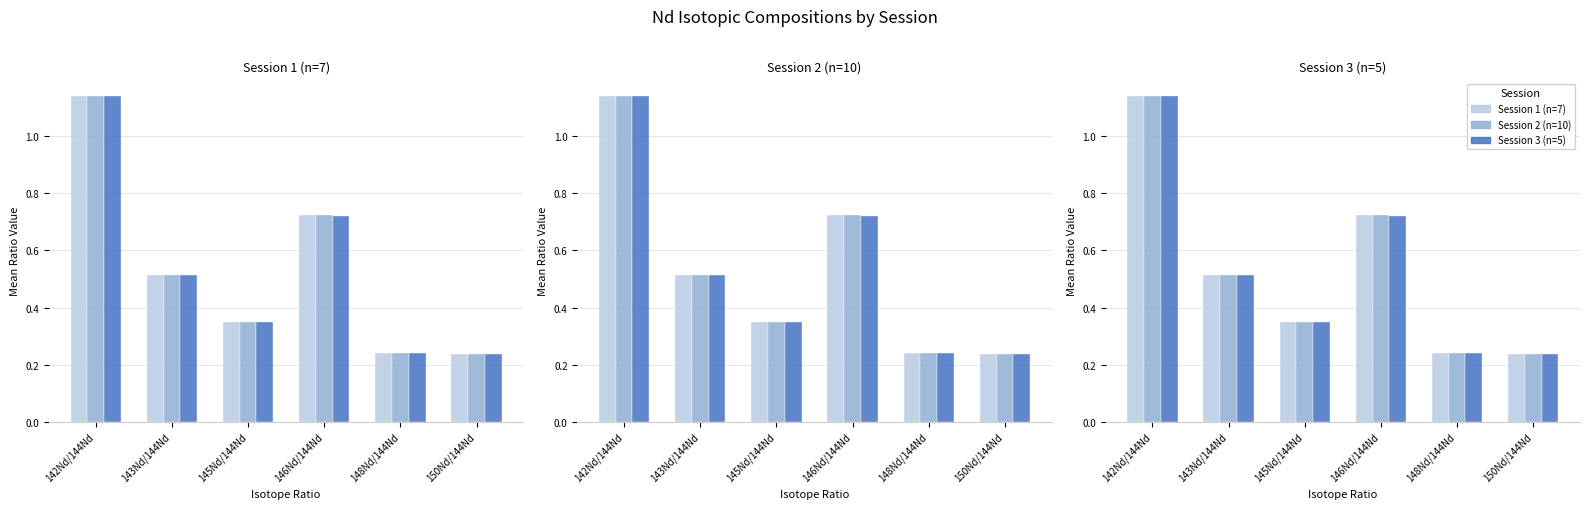

The Session 1 (n=7) series shows 1.9 at 142Nd/144Nd. True or false?

False